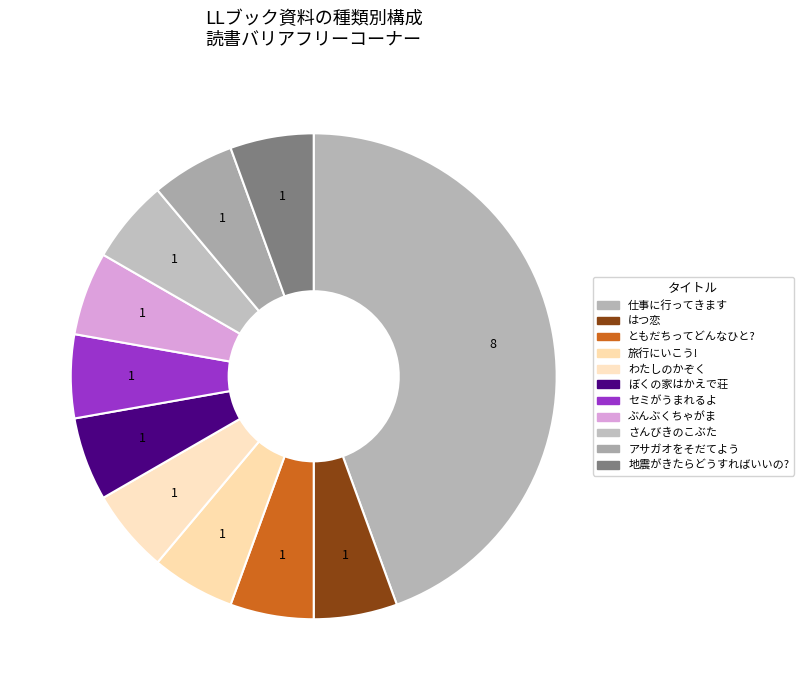

To the nearest percent, what is the combined percentage of アサガオをそだてよう and さんびきのこぶた?

11%